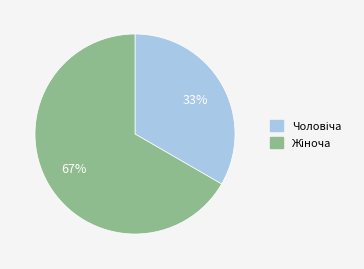

To the nearest percent, what is the average slice percentage?

50%